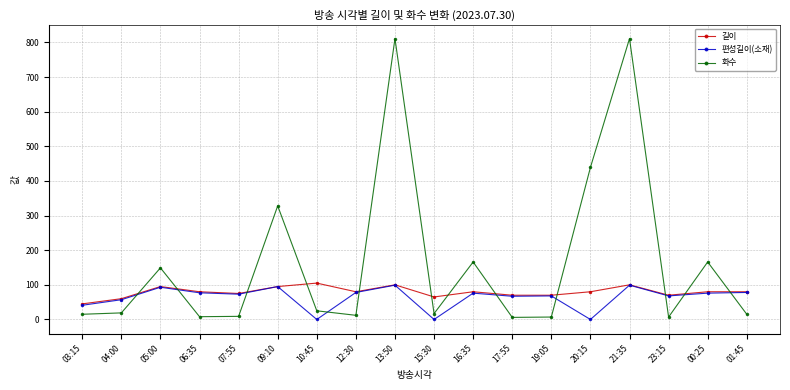

How many lines are shown in the chart?

3